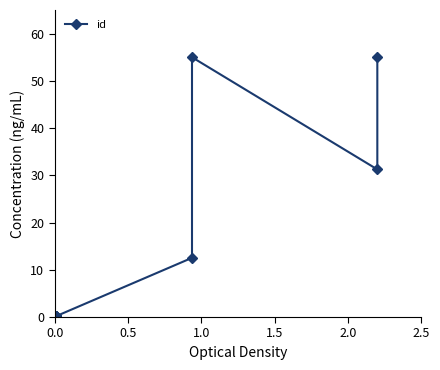

True or false: the data shows 0.0 at 0.0.

True